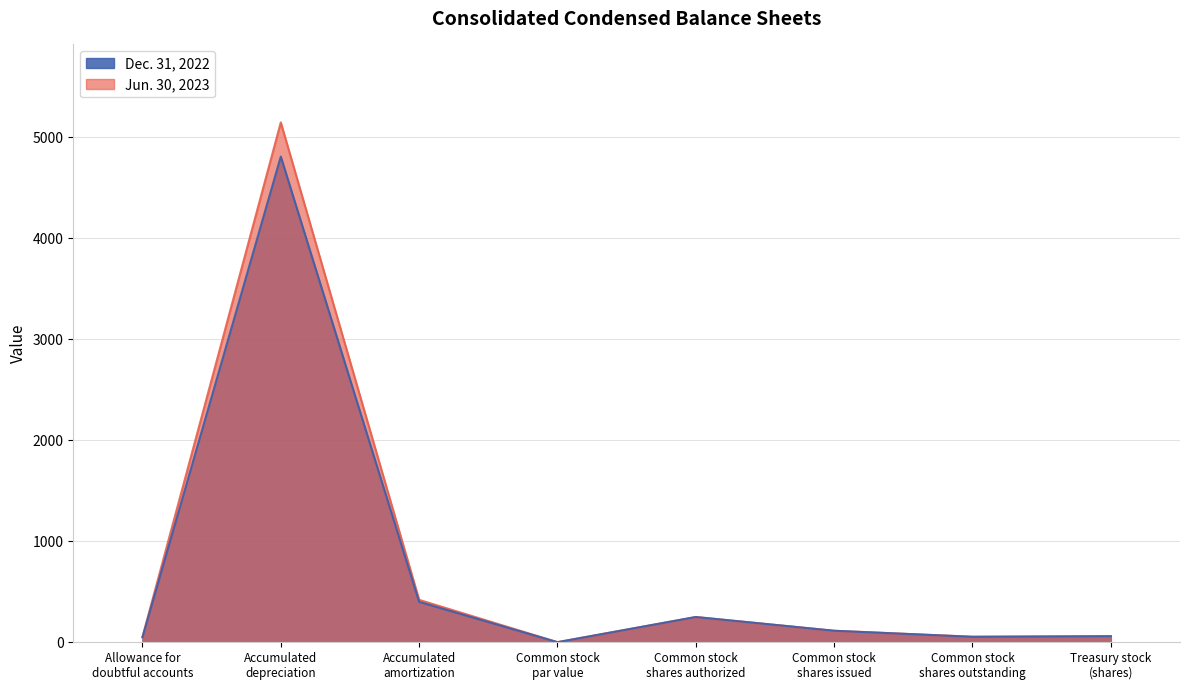

How many data points in Dec. 31, 2022 are less than 114?

4